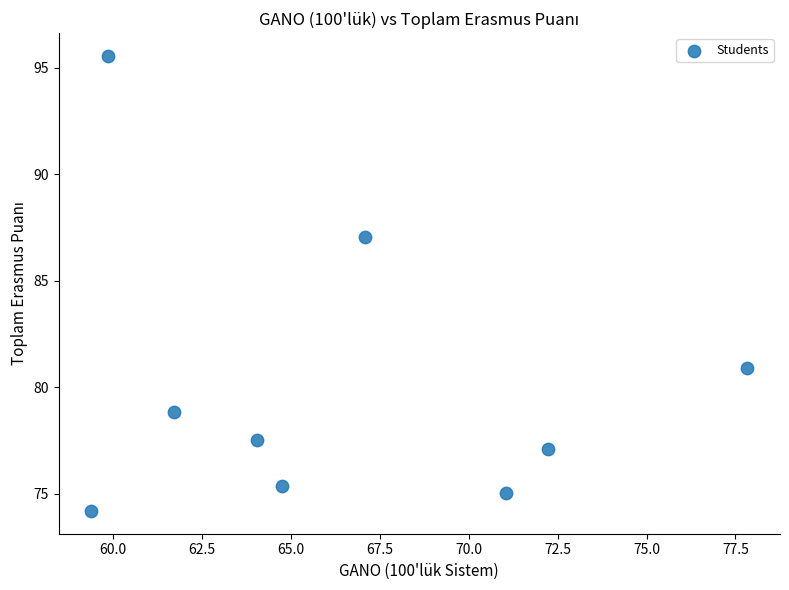

What is the average Y value?

80.2